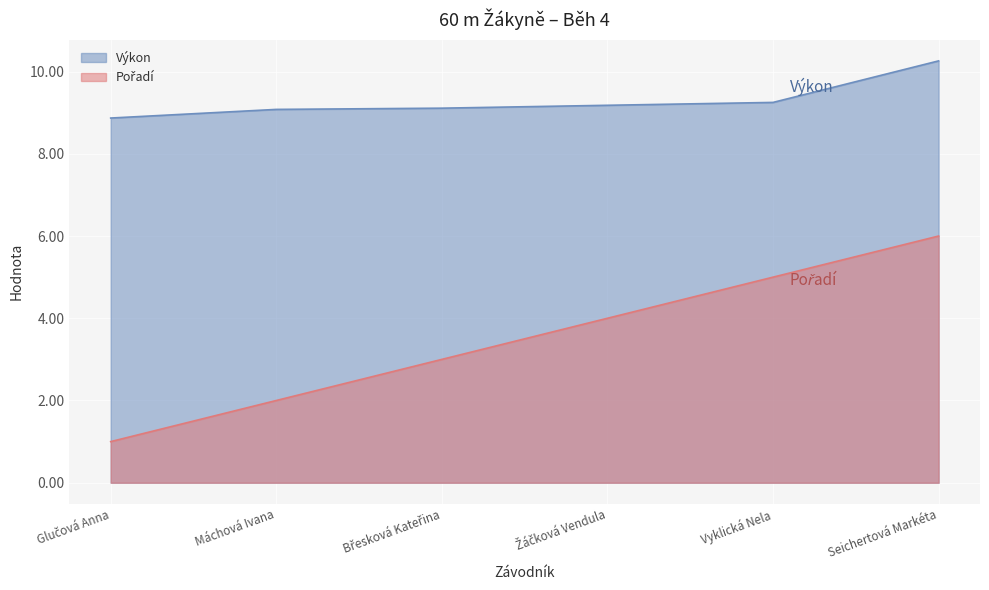

Between Glučová Anna and Máchová Ivana, which series saw the biggest shift?

Pořadí